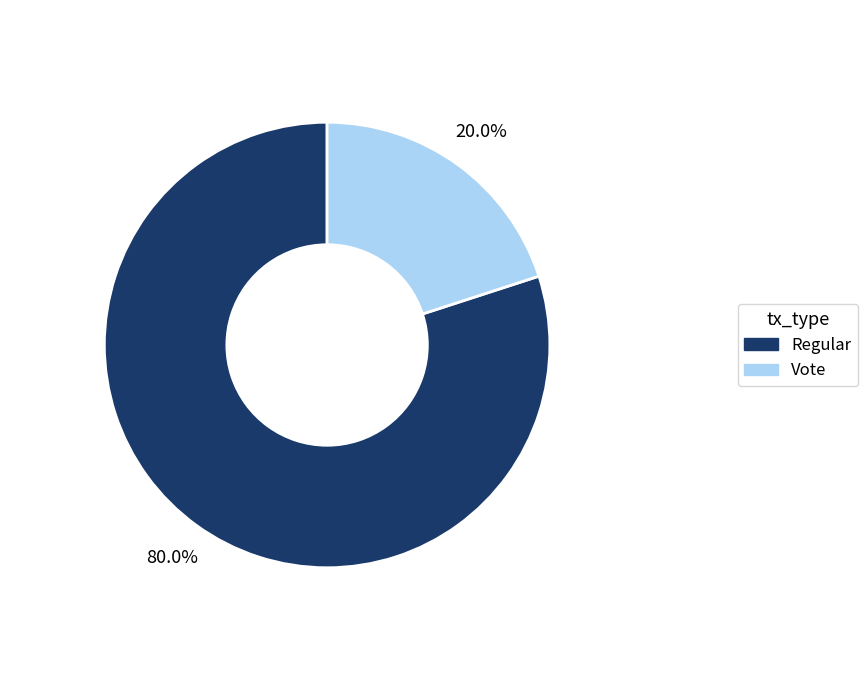

Count the number of slices in the pie.

2